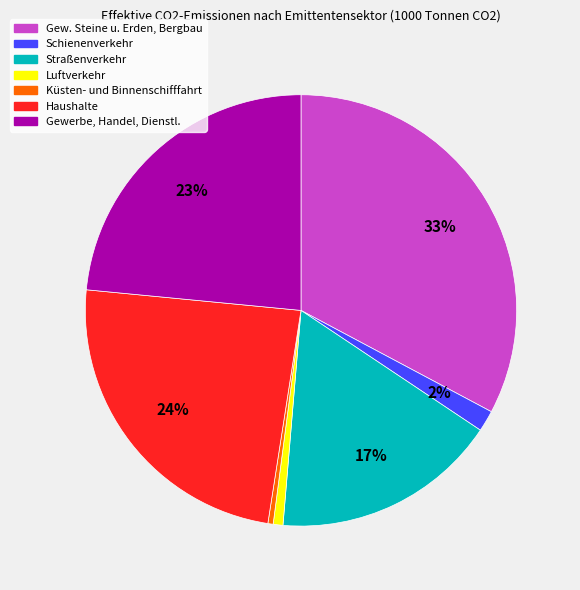

The Gewerbe, Handel, Dienstl. slice represents 23% of the pie. True or false?

True